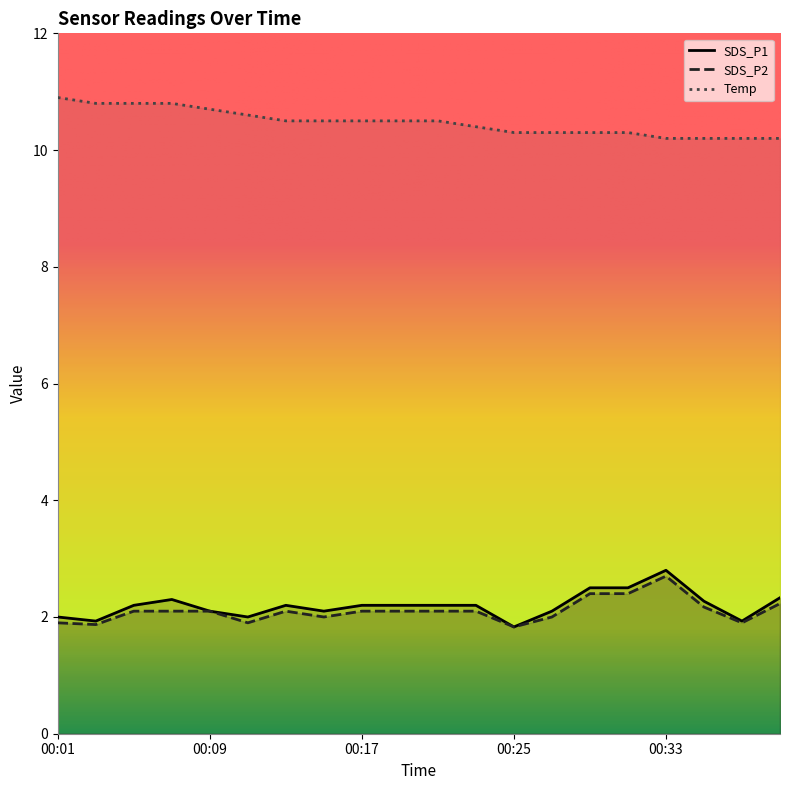

Reading right to left, transcribe all the data shown in this chart.

SDS_P1: 00:39=2.3	00:37=1.9	00:35=2.3	00:33=2.8	00:31=2.5	00:29=2.5	00:27=2.1	00:25=1.8	00:23=2.2	00:21=2.2	00:19=2.2	00:17=2.2	00:15=2.1	00:13=2.2	00:11=2.0	00:09=2.1	00:07=2.3	00:05=2.2	00:03=1.9	00:01=2.0
SDS_P2: 00:39=2.2	00:37=1.9	00:35=2.2	00:33=2.7	00:31=2.4	00:29=2.4	00:27=2.0	00:25=1.8	00:23=2.1	00:21=2.1	00:19=2.1	00:17=2.1	00:15=2.0	00:13=2.1	00:11=1.9	00:09=2.1	00:07=2.1	00:05=2.1	00:03=1.9	00:01=1.9
Temp: 00:39=10.2	00:37=10.2	00:35=10.2	00:33=10.2	00:31=10.3	00:29=10.3	00:27=10.3	00:25=10.3	00:23=10.4	00:21=10.5	00:19=10.5	00:17=10.5	00:15=10.5	00:13=10.5	00:11=10.6	00:09=10.7	00:07=10.8	00:05=10.8	00:03=10.8	00:01=10.9